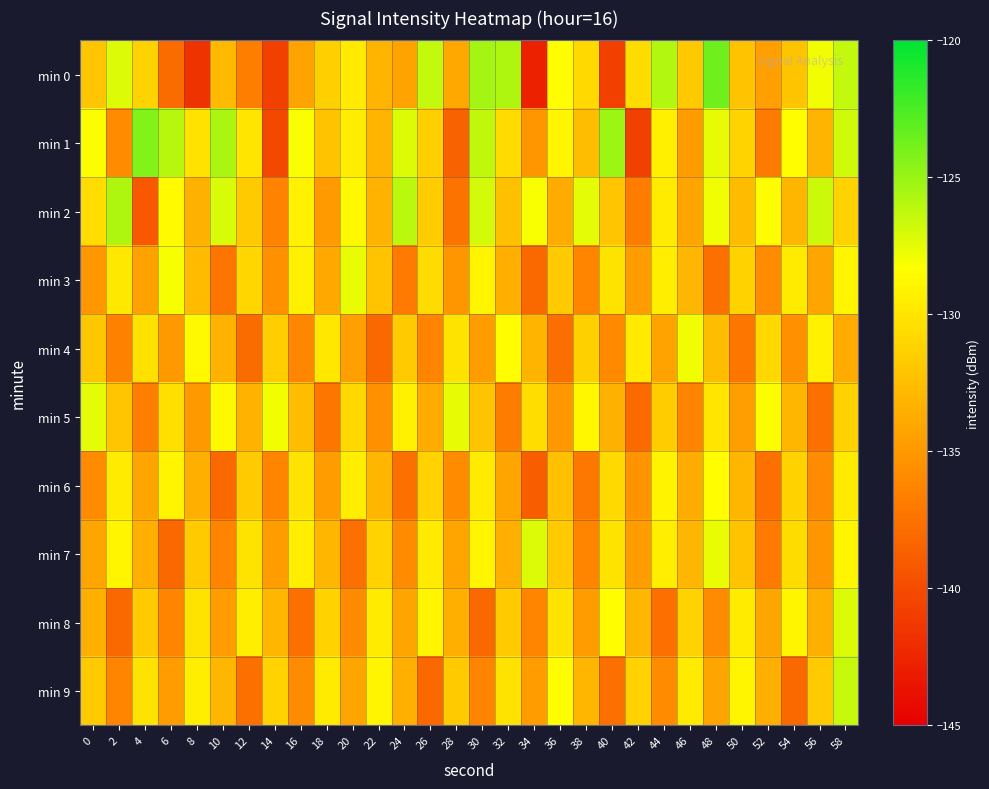

Which has a higher value, 24 or 20?

20